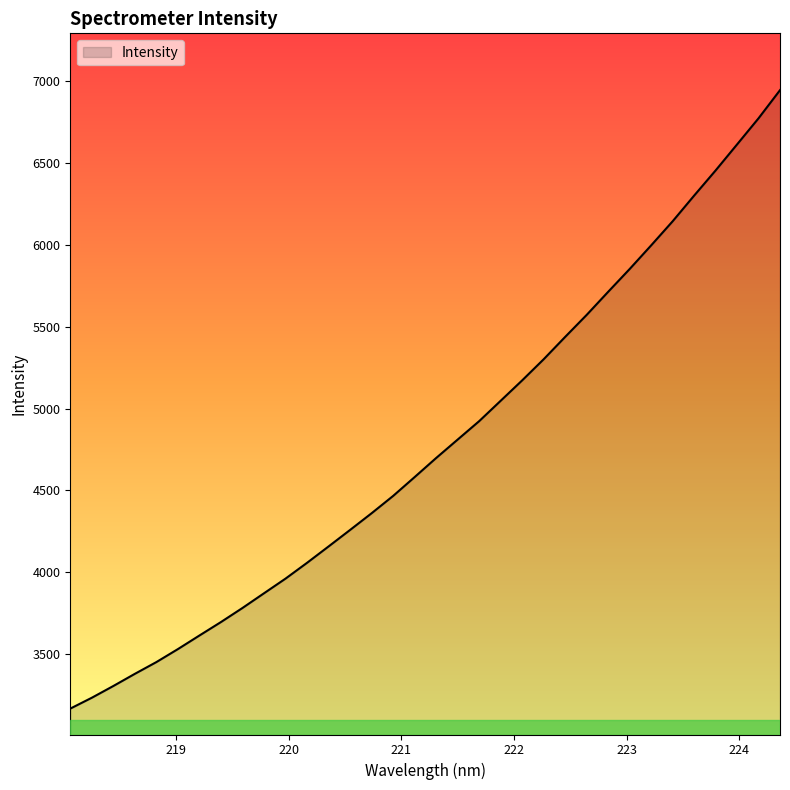

What is the minimum value shown in the chart?

3165.5